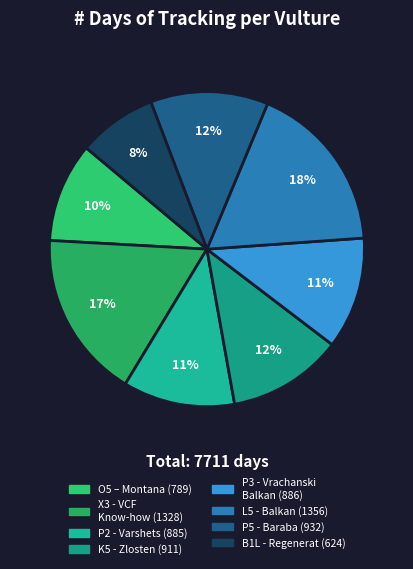

What portion of the pie excludes P5 - Baraba?

87.9%